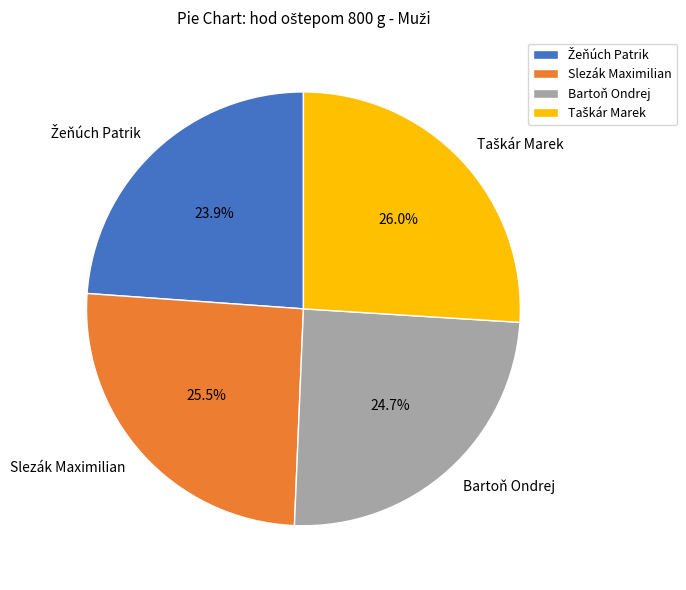

Between Bartoň Ondrej and Slezák Maximilian, which is larger?

Slezák Maximilian